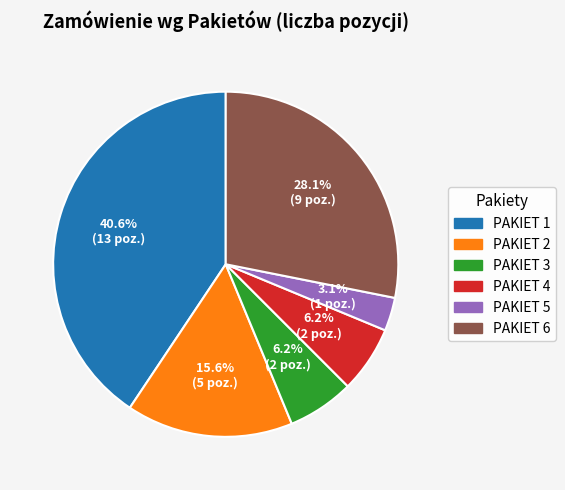

Is it true that PAKIET 6 is 18% of the pie?

False